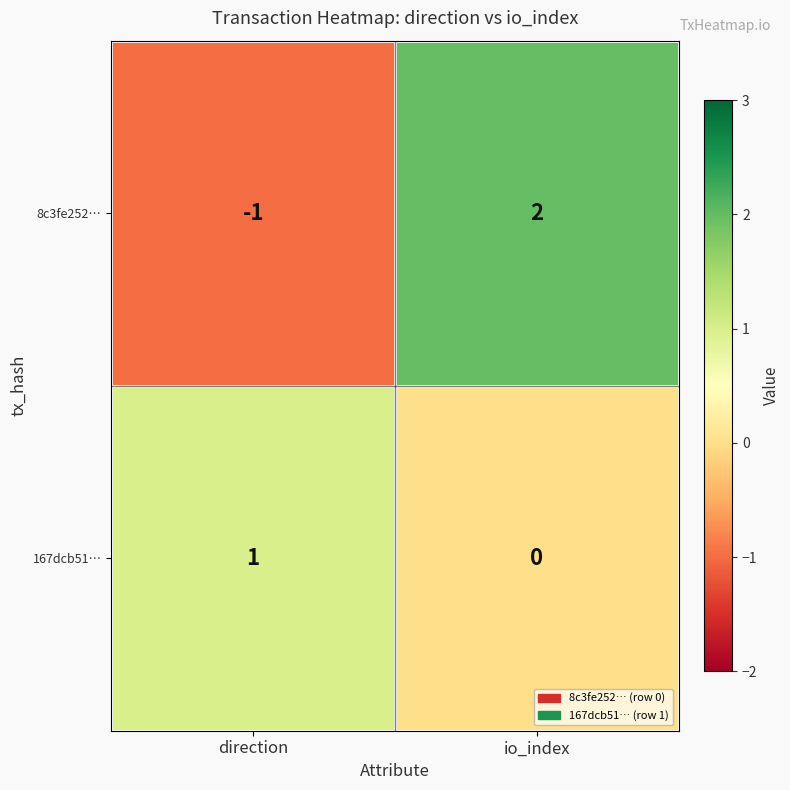

At which category is the sum across all series the highest?

io_index